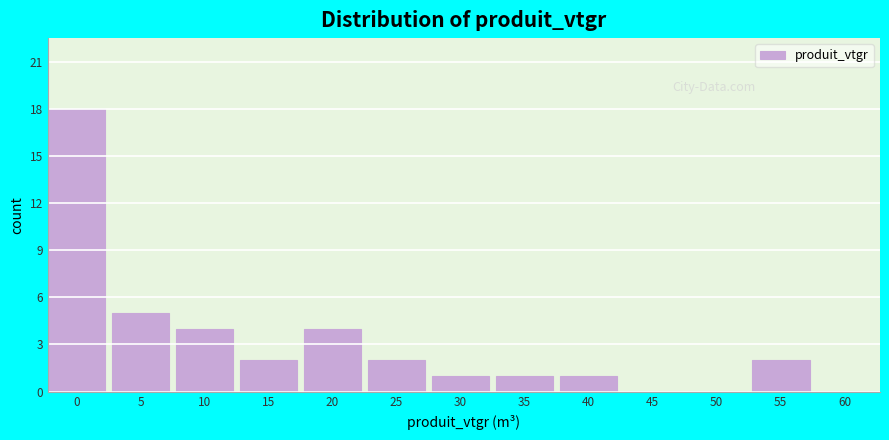

Reading left to right, transcribe all the data shown in this chart.

0=18	5=5	10=4	15=2	20=4	25=2	30=1	35=1	40=1	45=0	50=0	55=2	60=0